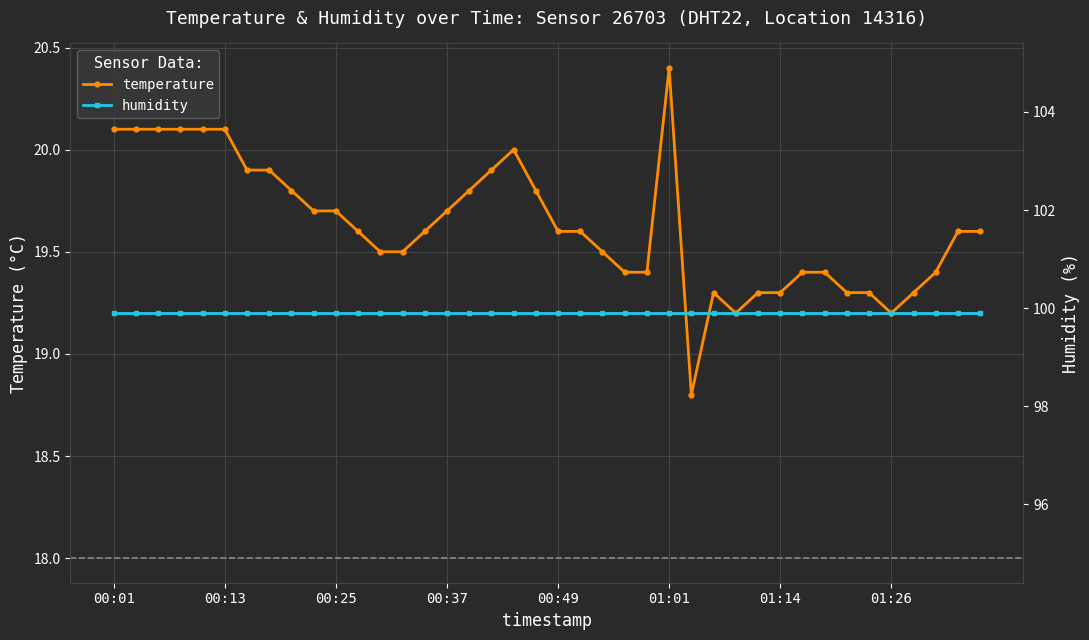

At which label does humidity reach its peak?

00:01